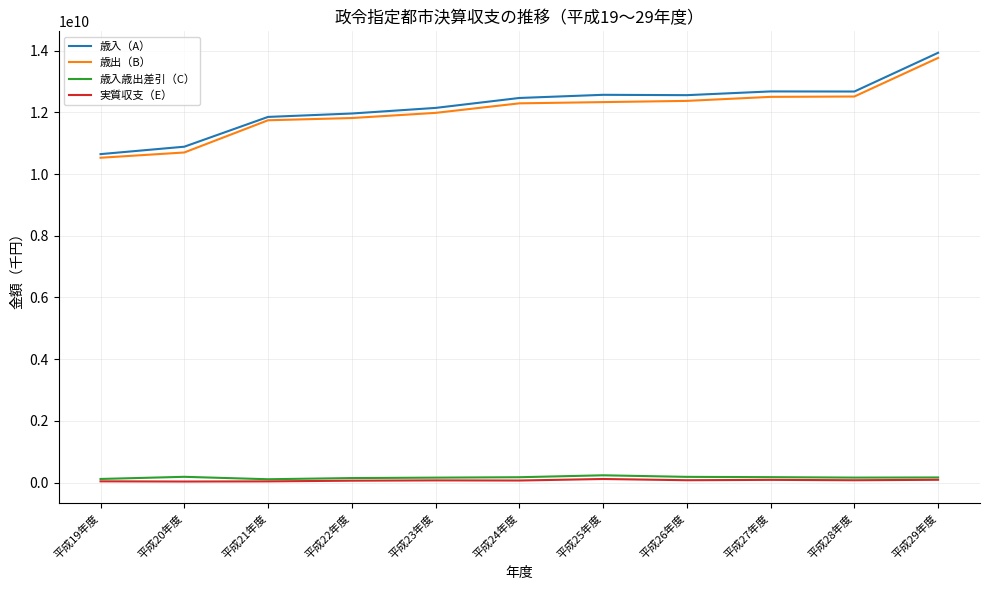

What is the difference between the second highest and minimum values in the 歳出（B） series?

1984661190